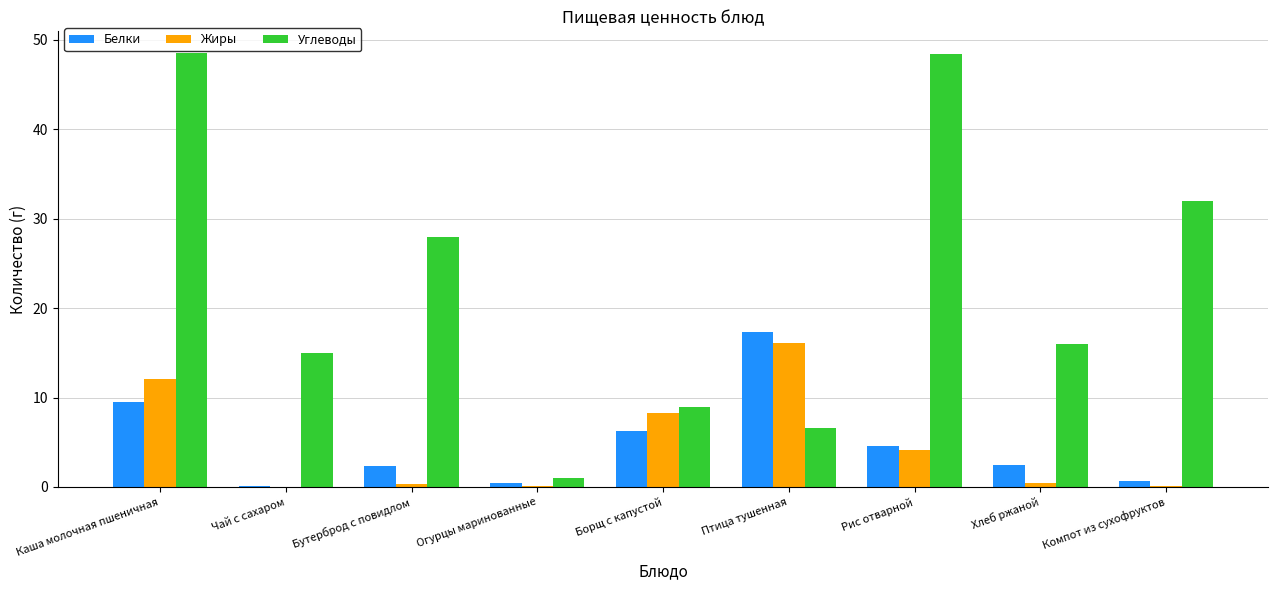

What is the spread (max minus min) of values at Чай с сахаром?

15.0